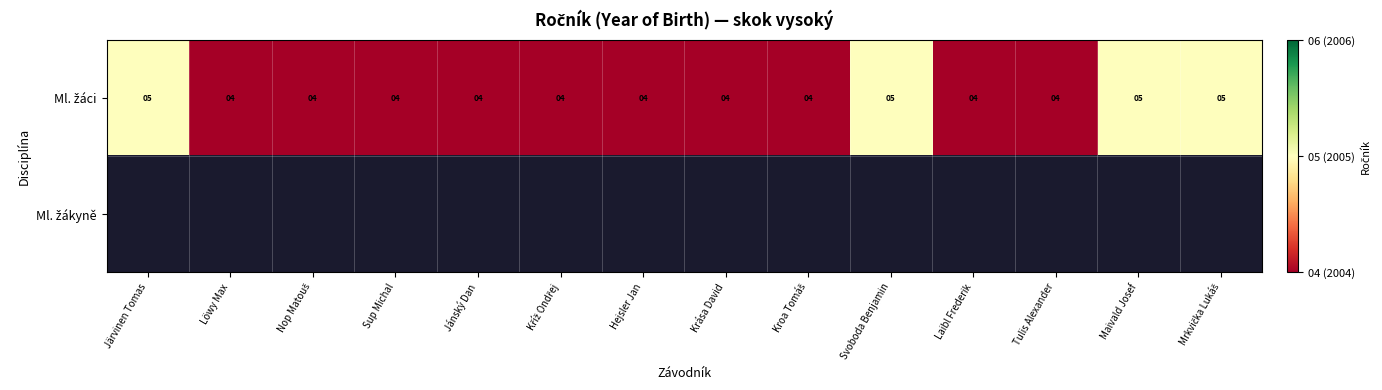

Is the value of Ml. žákyně at Löwy Max greater than the value of Ml. žáci at Svoboda Benjamin?

No